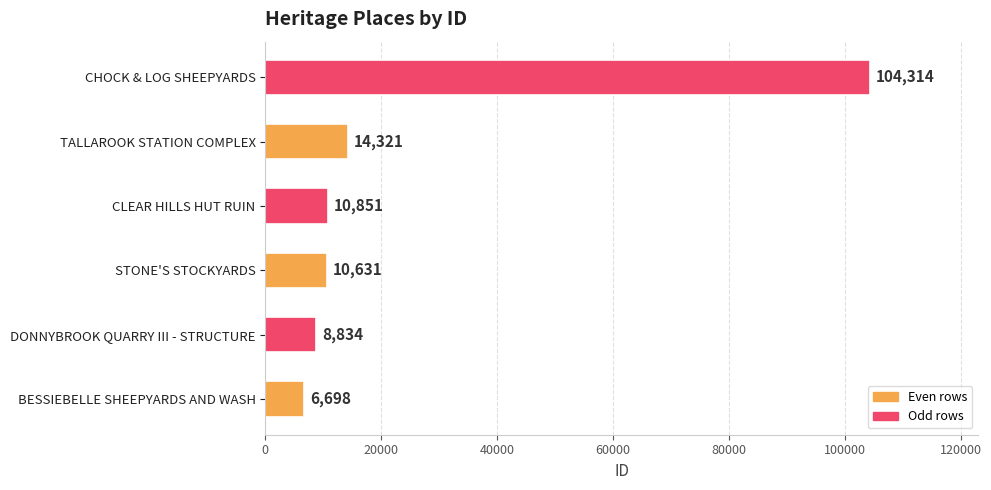

Which category has the highest value across all series?

CHOCK & LOG SHEEPYARDS